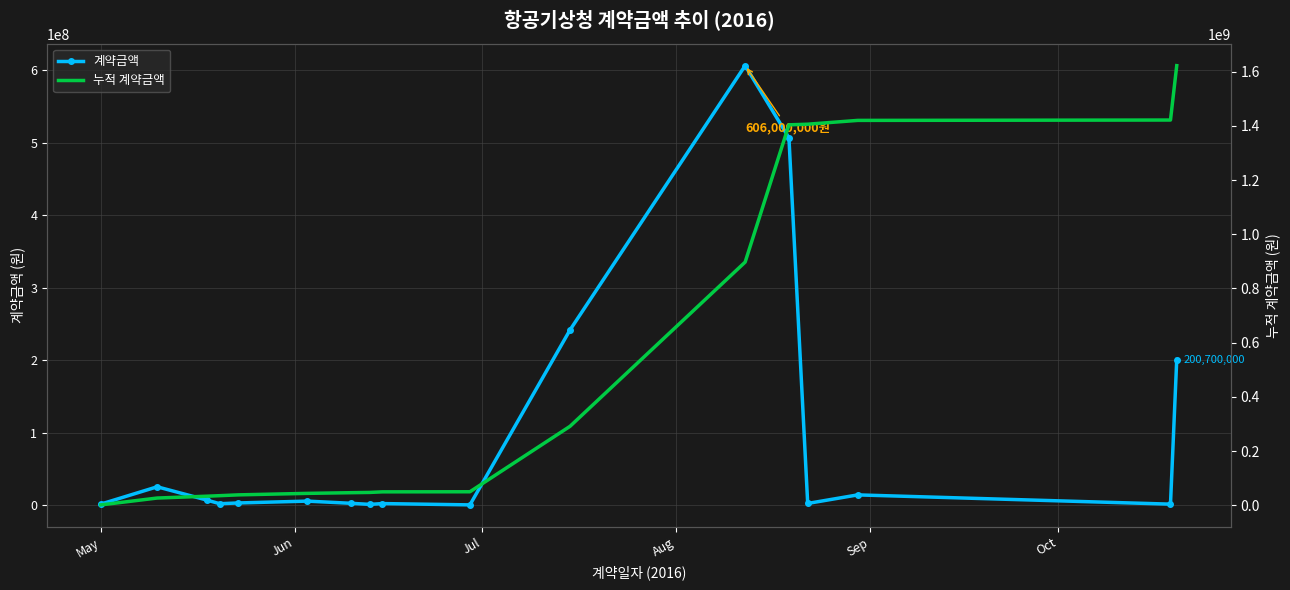

Reading right to left, transcribe all the data shown in this chart.

계약금액: 200700000	1320000	14080000	2300000	506500000	606000000	241500000	317000	2123000	984000	2500000	5500000	2978000	1918400	6821100	25245000	1414000
누적 계약금액: 1622200500	1421500500	1420180500	1406100500	1403800500	897300500	291300500	49800500	49483500	47360500	46376500	43876500	38376500	35398500	33480100	26659000	1414000